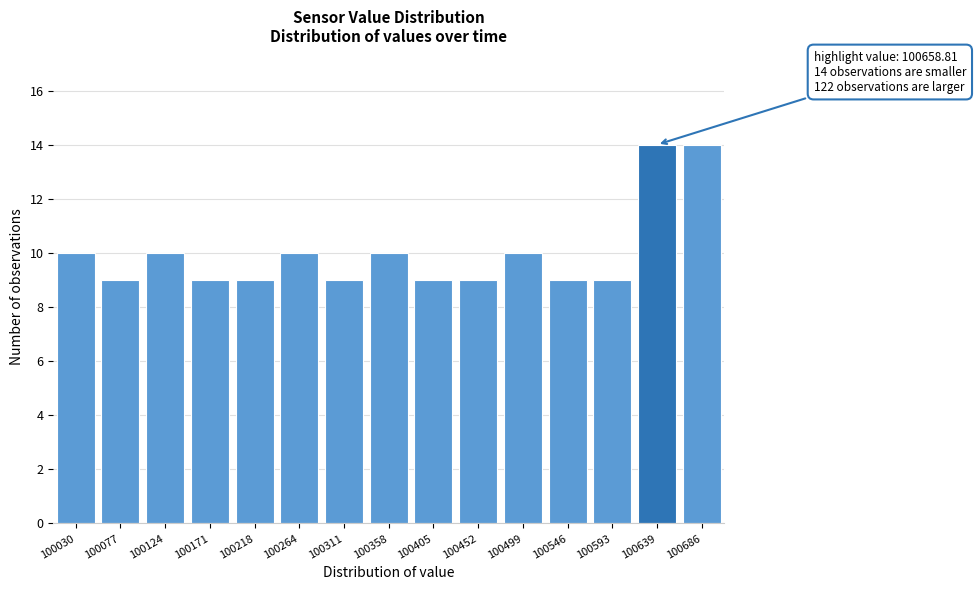

Reading left to right, transcribe all the data shown in this chart.

10	9	10	9	9	10	9	10	9	9	10	9	9	14	14